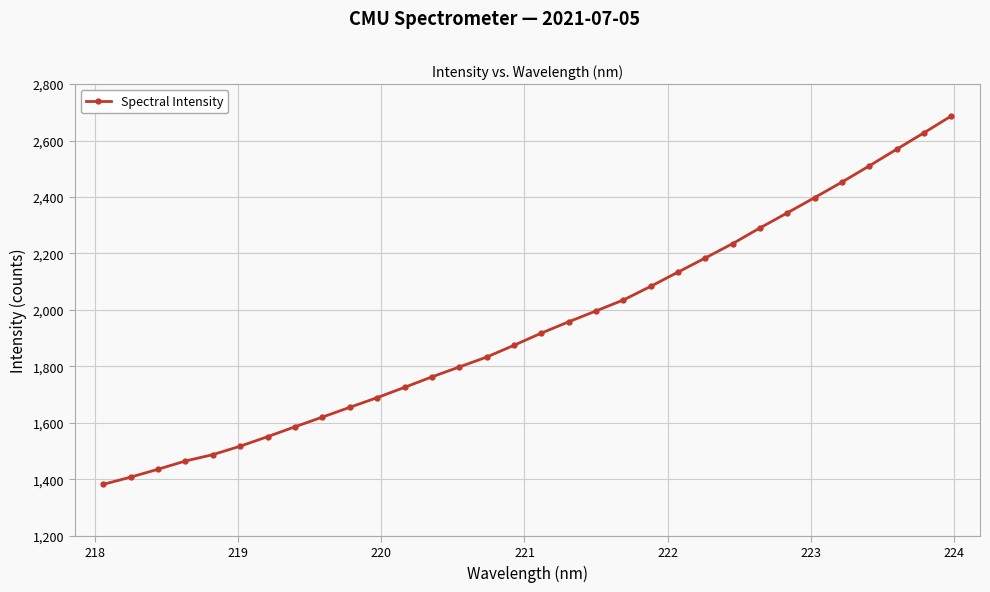

What is the average value?

1944.3